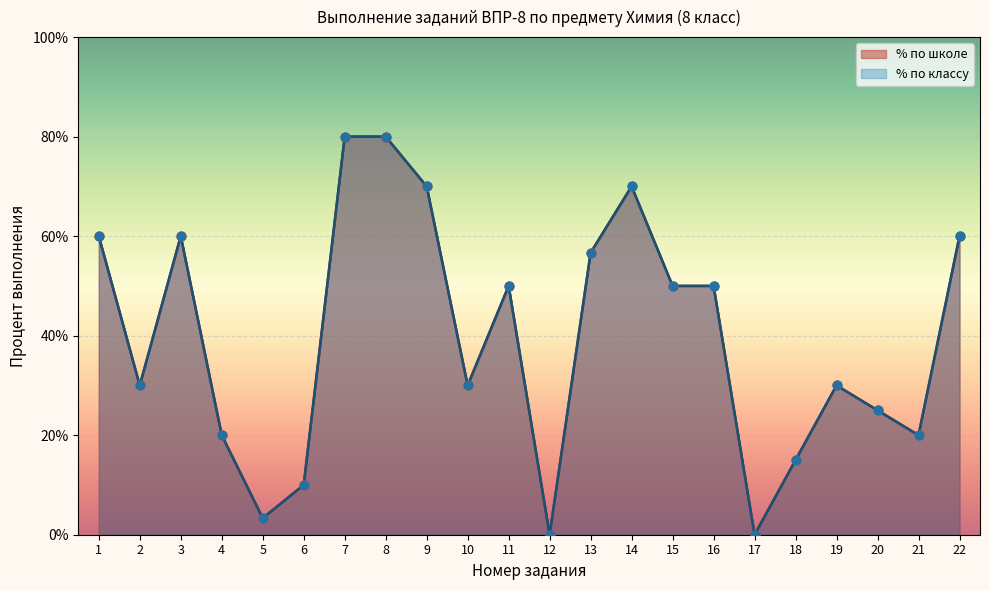

Which series reaches the minimum Y coordinate?

% по школе